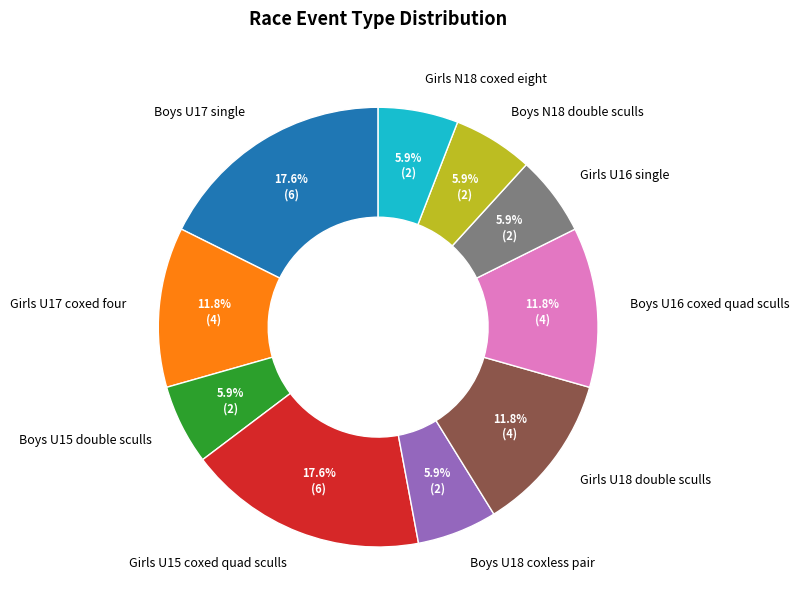

True or false: Boys U18 coxless pair accounts for 1% of the total.

False